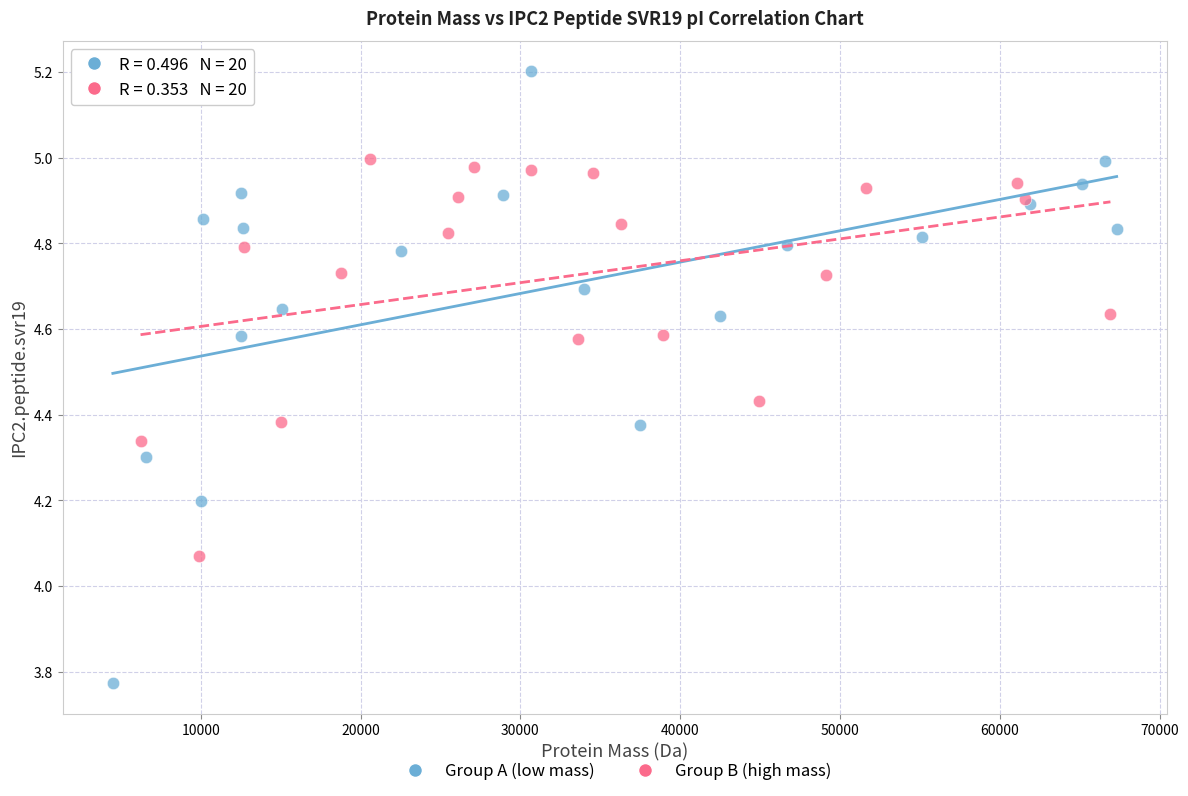

Which series has the largest Y range (max minus min)?

Group A (low mass)